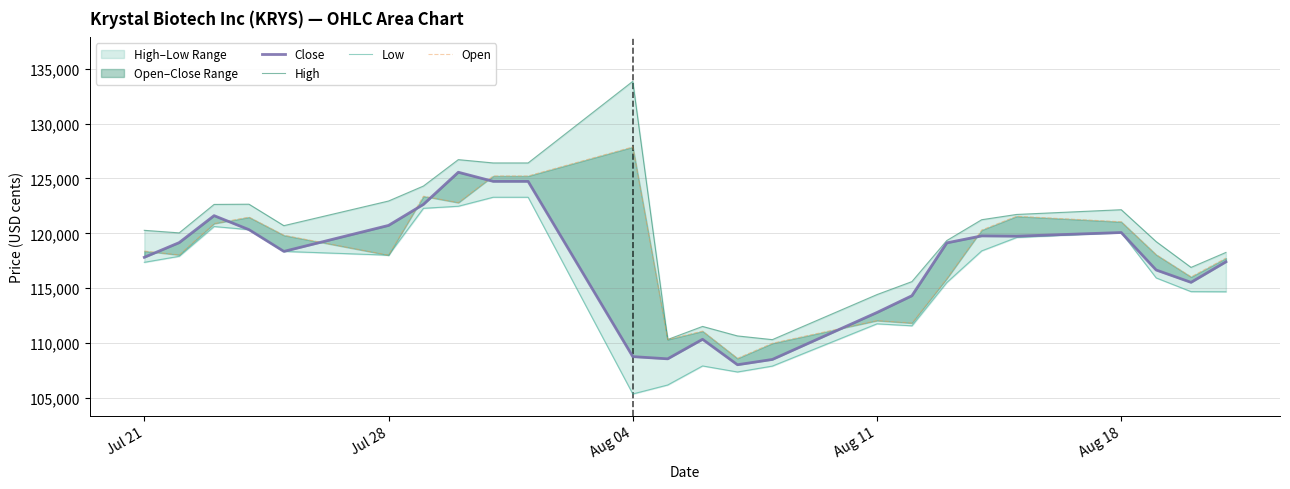

In Low, how many points are higher than both neighbors (excluding endpoints)?

4